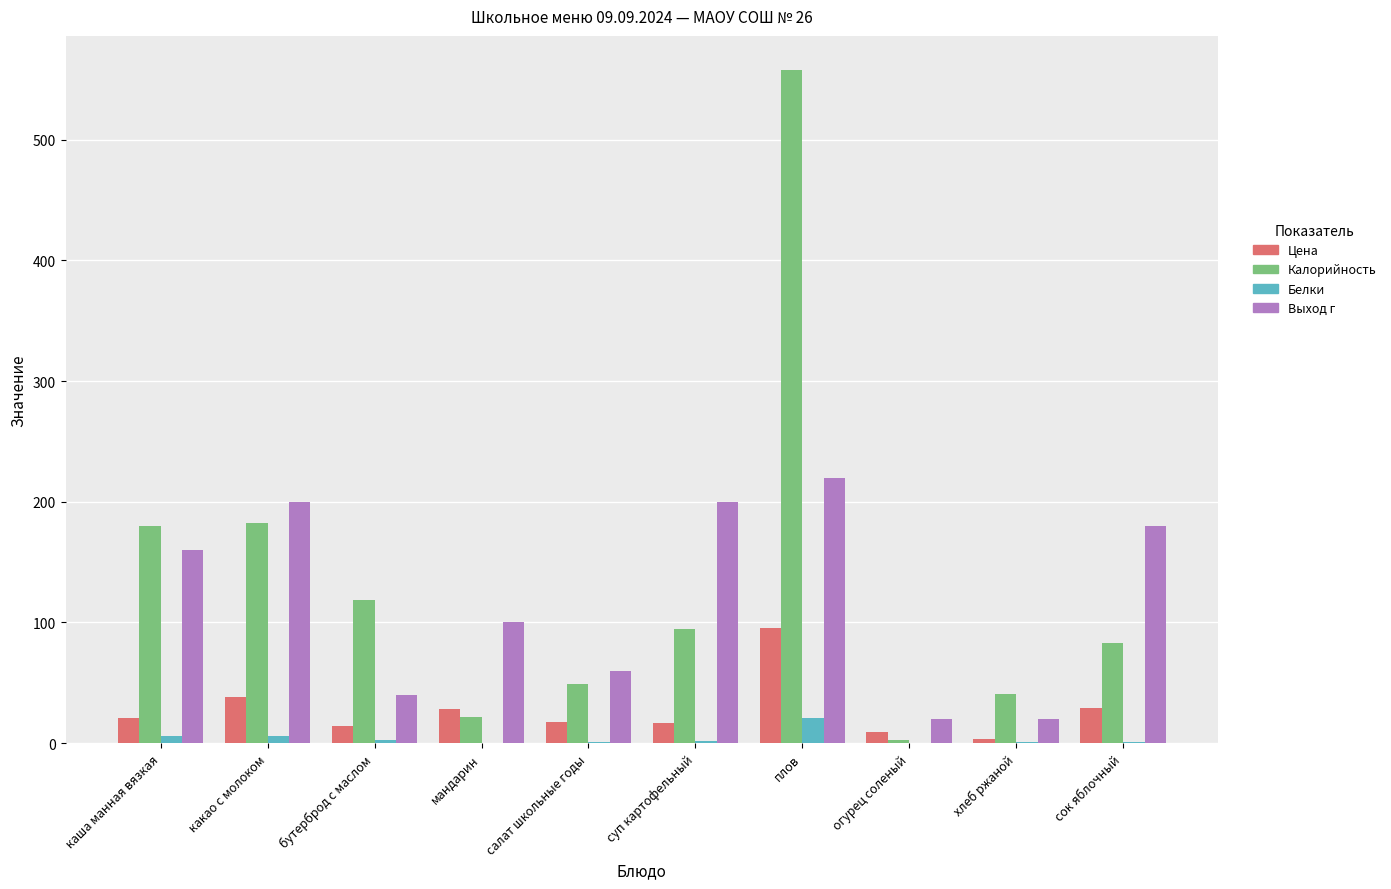

Which series changed the most between мандарин and плов?

Калорийность